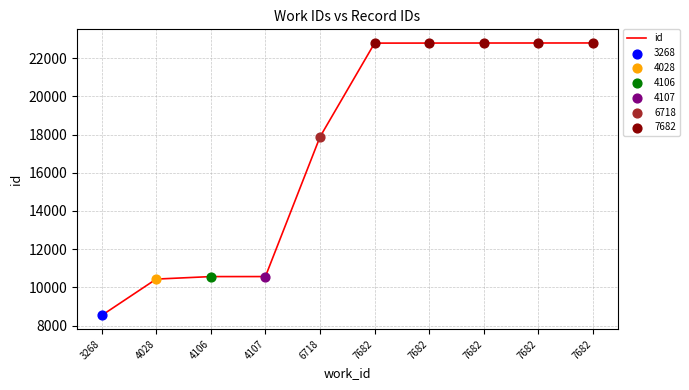

Between 6718 and 3268, which is larger?

6718